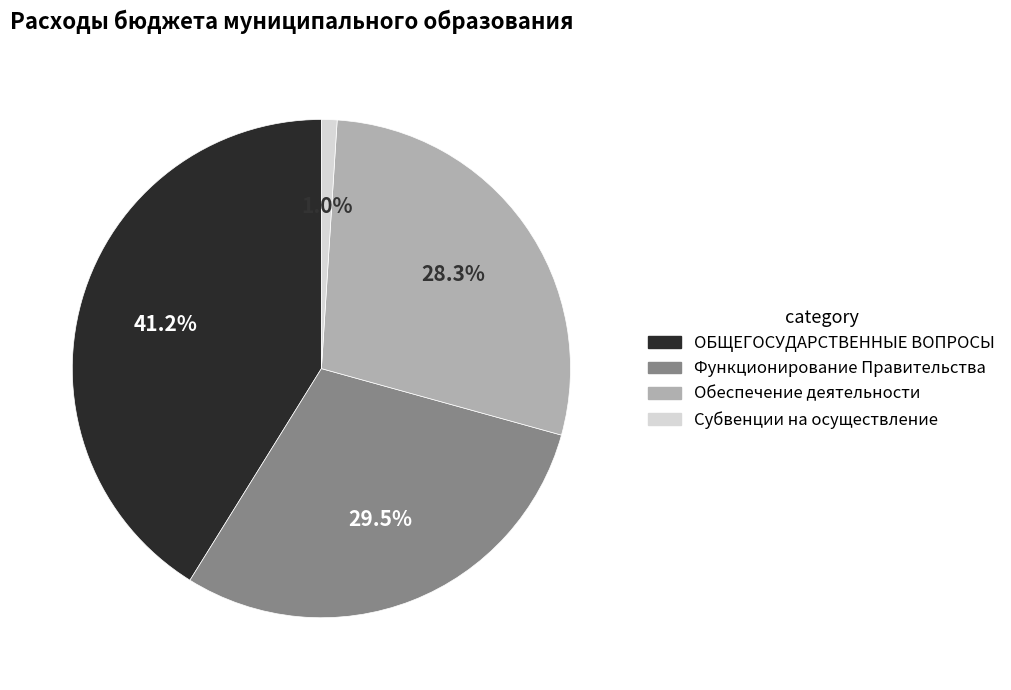

Does Субвенции на осуществление represent more than half of the total?

No